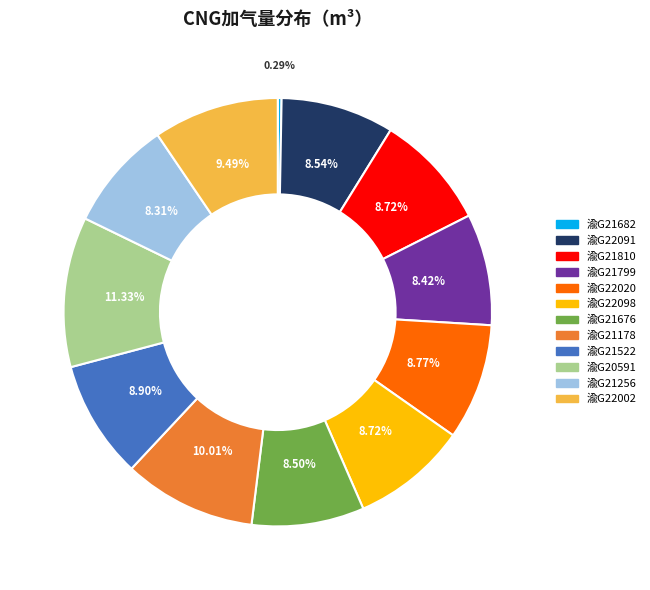

Combined, what portion of the pie is 渝G21522 and 渝G20591?

20.2%